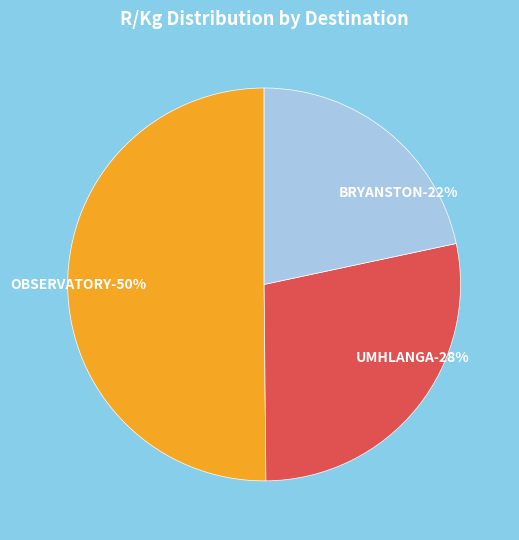

Approximately how many times larger is the value at UMHLANGA compared to BRYANSTON?

1.3